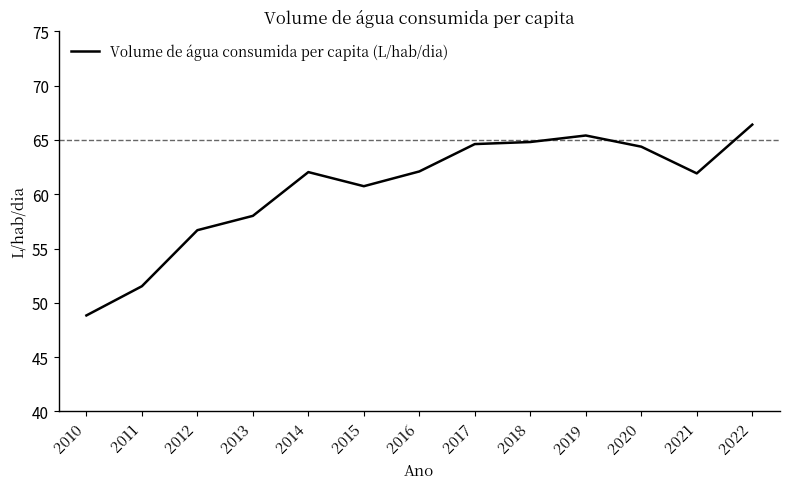

At which category does the chart reach its peak across all series?

2022